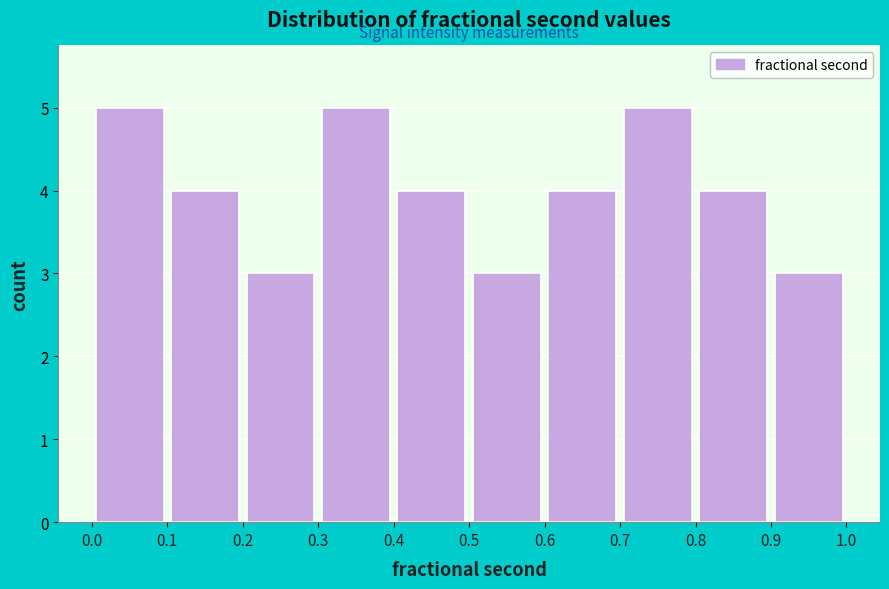

Reading left to right, list every bar in this chart as the range it spans on the x-axis followed by its height. The values are not printed on the chart, so give them approximately, as read against the axis.

0.0 to 0.1: 5
0.1 to 0.2: 4
0.2 to 0.3: 3
0.3 to 0.4: 5
0.4 to 0.5: 4
0.5 to 0.6: 3
0.6 to 0.7: 4
0.7 to 0.8: 5
0.8 to 0.9: 4
0.9 to 1.0: 3